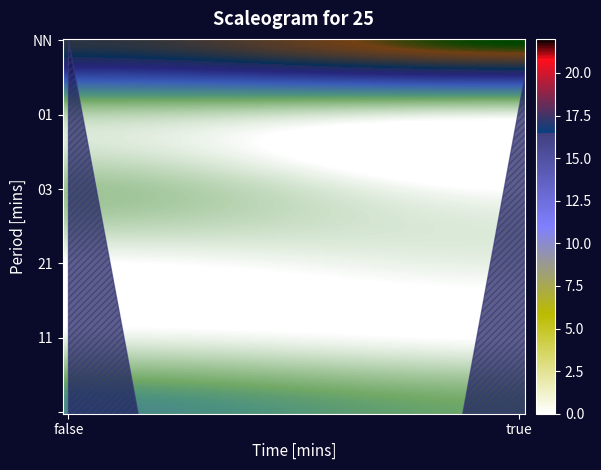

List the labels in order of value, largest first.

NN_true, NN_false, _false, _true, 03_false, 01_false, 01_true, 21_true, 11_false, 03_true, 21_false, 11_true